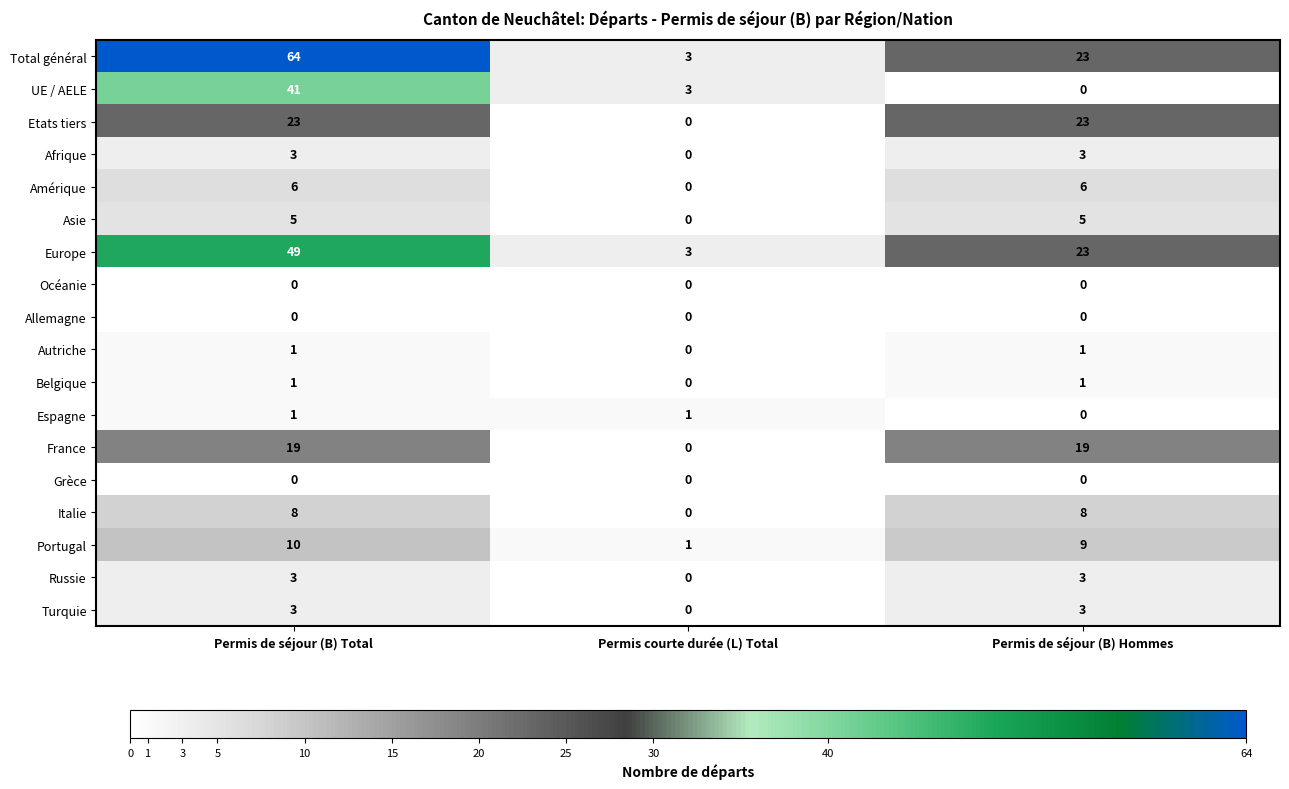

What is the maximum value shown in the chart?

64